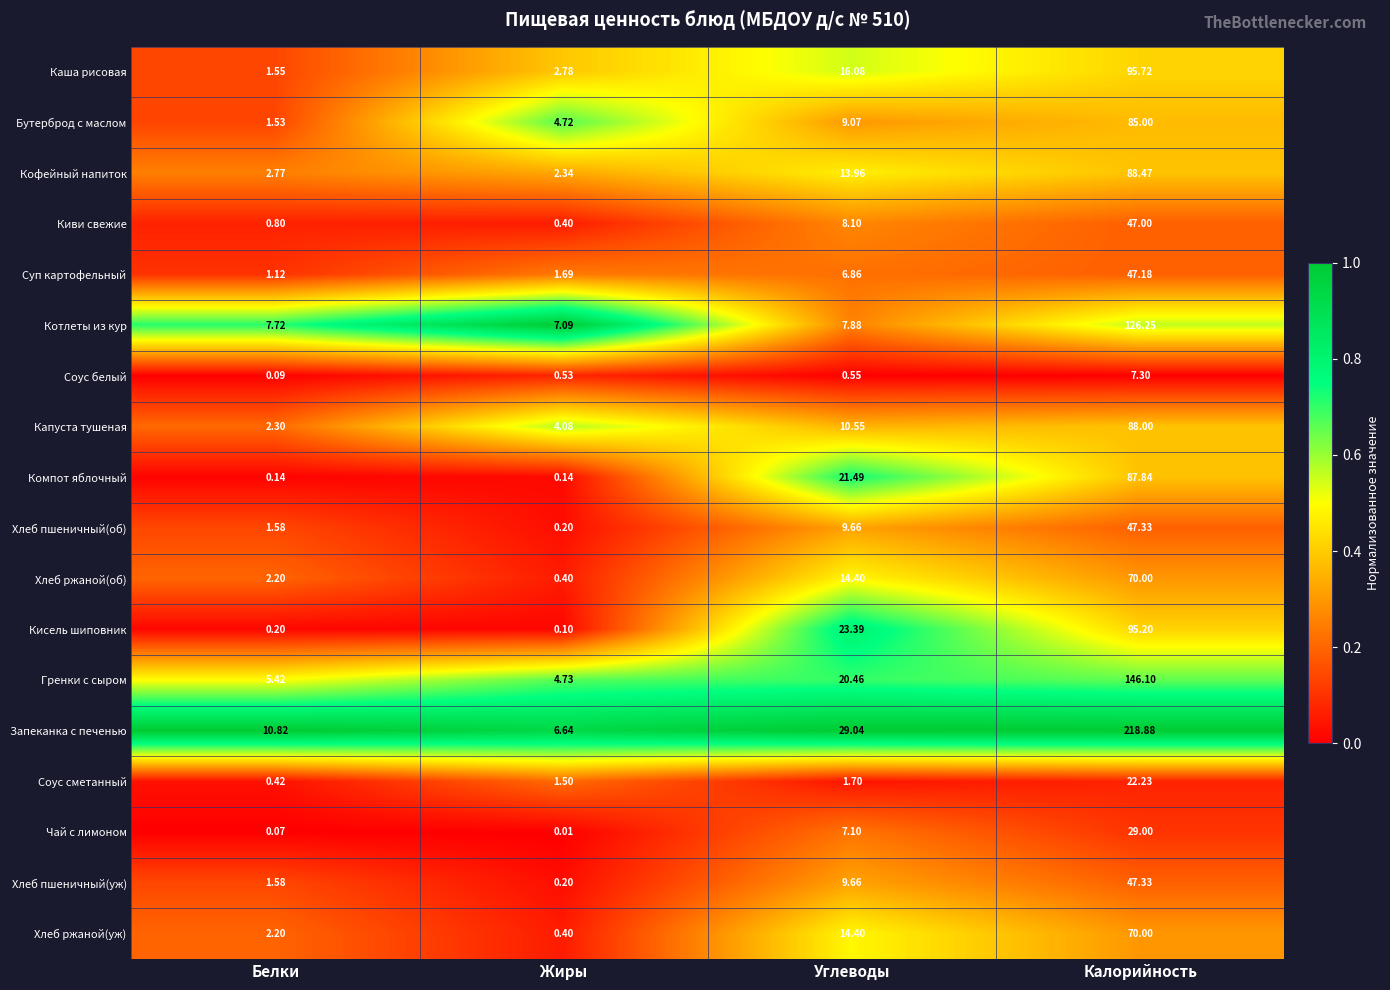

Which series has the largest total across all categories?

Запеканка с печенью